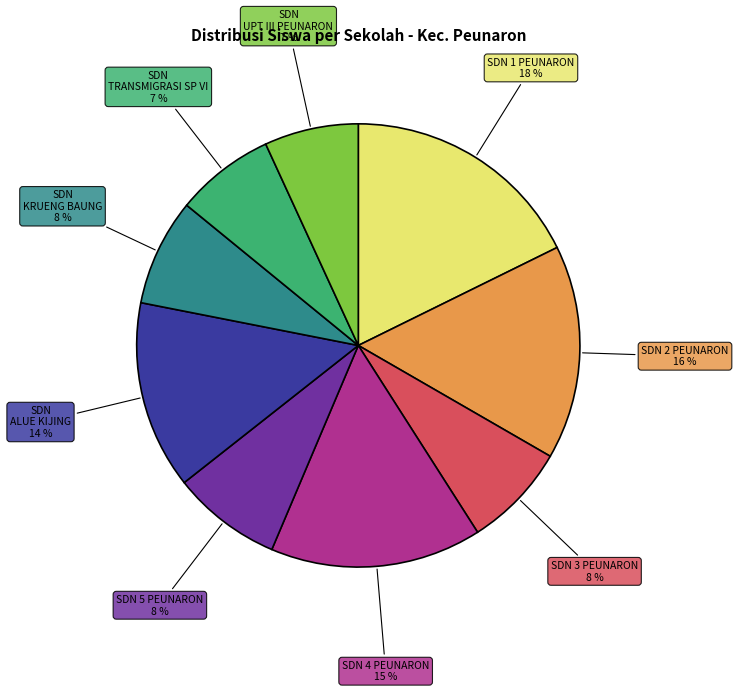

How many slices are in this pie chart?

9